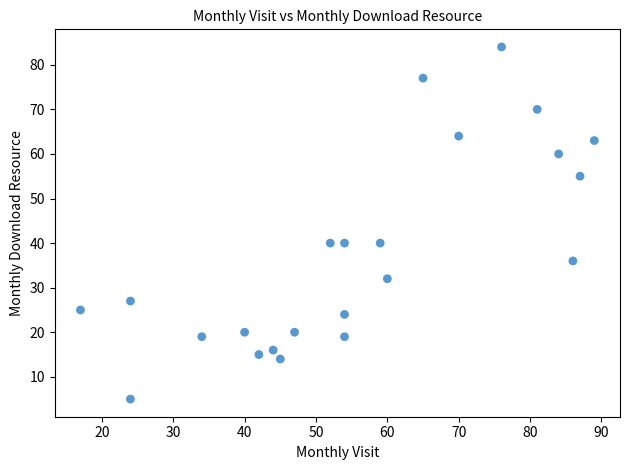

What is the range of X values (max minus min)?

72